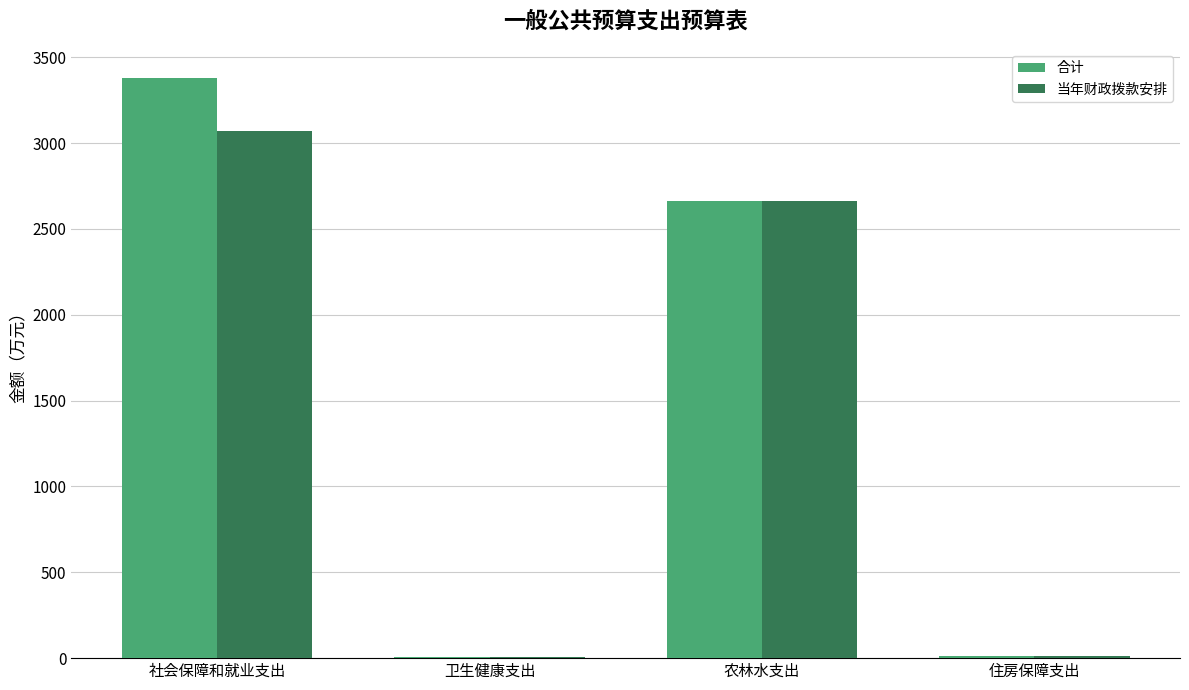

Between 社会保障和就业支出 and 农林水支出, which series saw the biggest shift?

合计